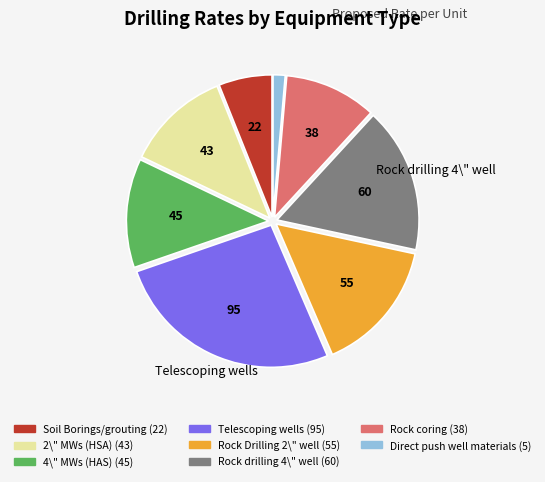

Which slice is the largest?

Telescoping wells